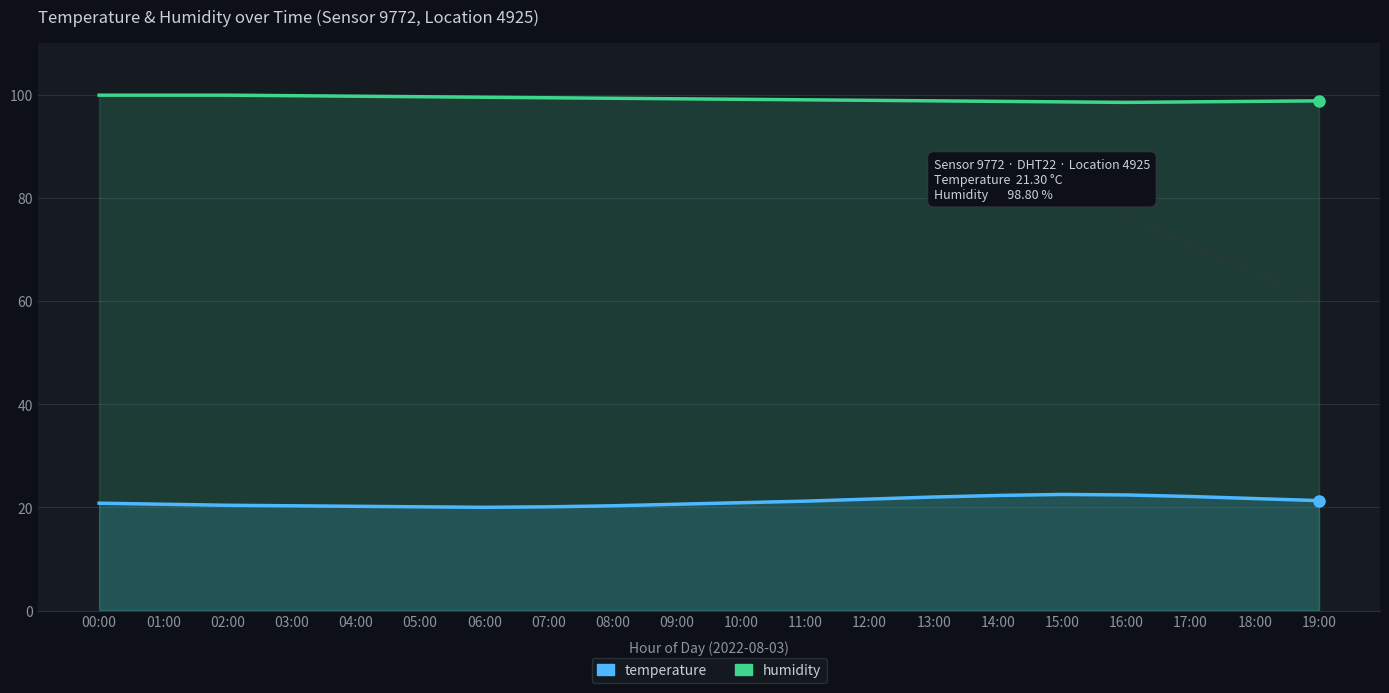

The value of temperature at 08:00 is 9.5. True or false?

False